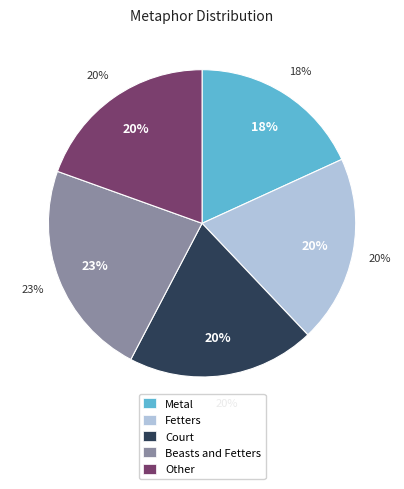

Rank the categories by value from highest to lowest.

Beasts and Fetters, Court, Fetters, Other, Metal